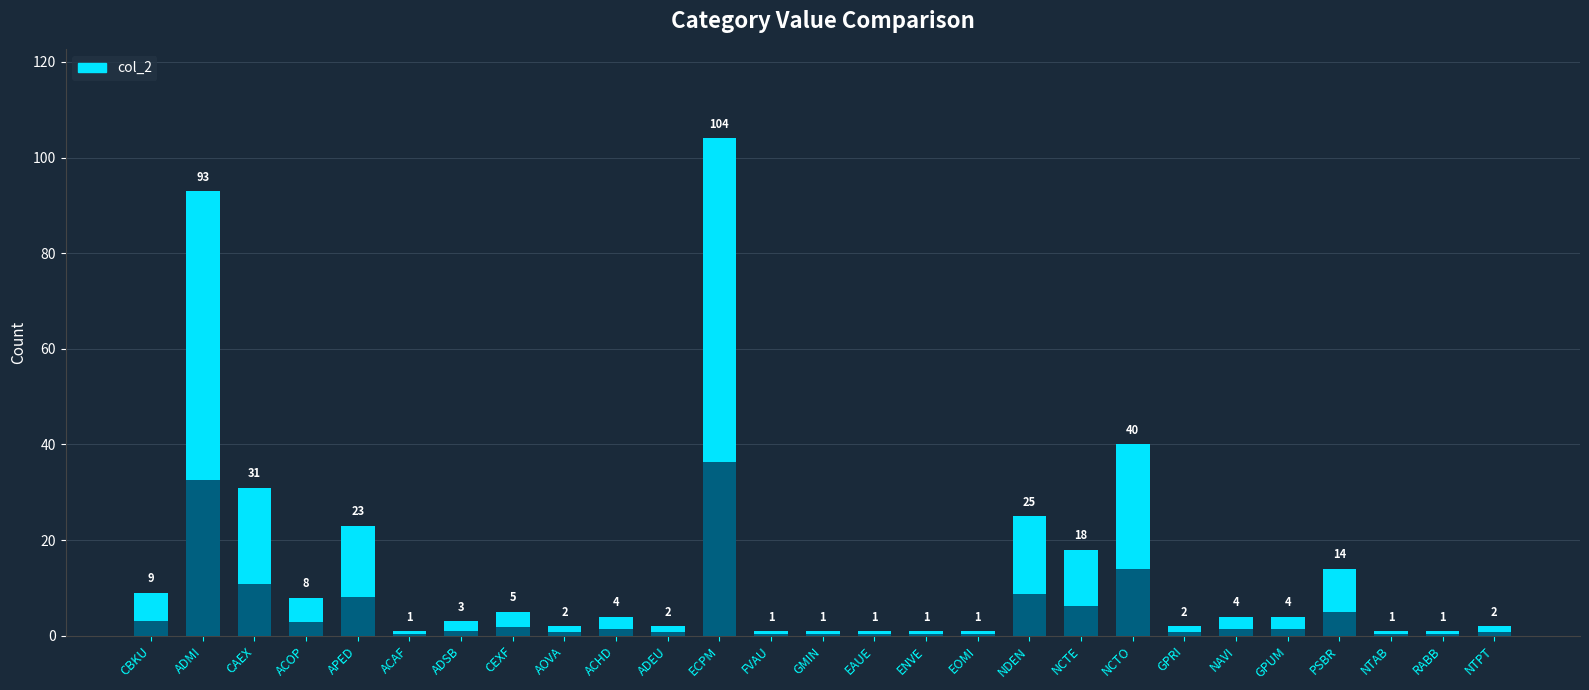

Reading left to right, extract all data points from this chart.

9	93	31	8	23	1	3	5	2	4	2	104	1	1	1	1	1	25	18	40	2	4	4	14	1	1	2